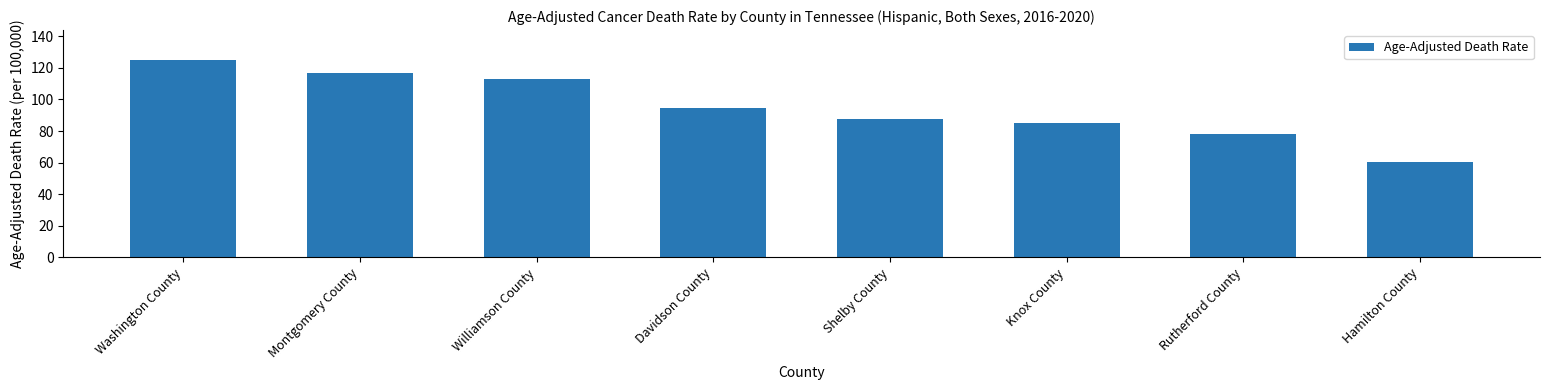

Does the chart contain stacked bars?

No